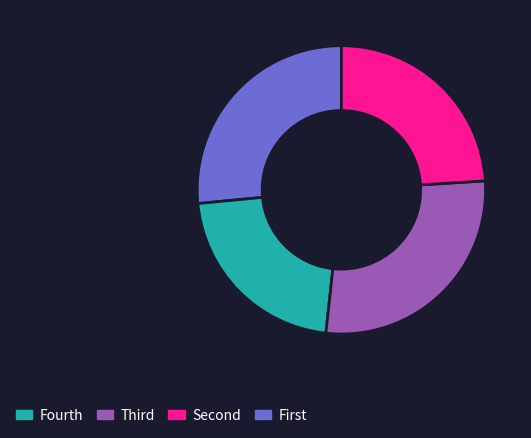

Is there any slice that represents more than half of the pie?

No